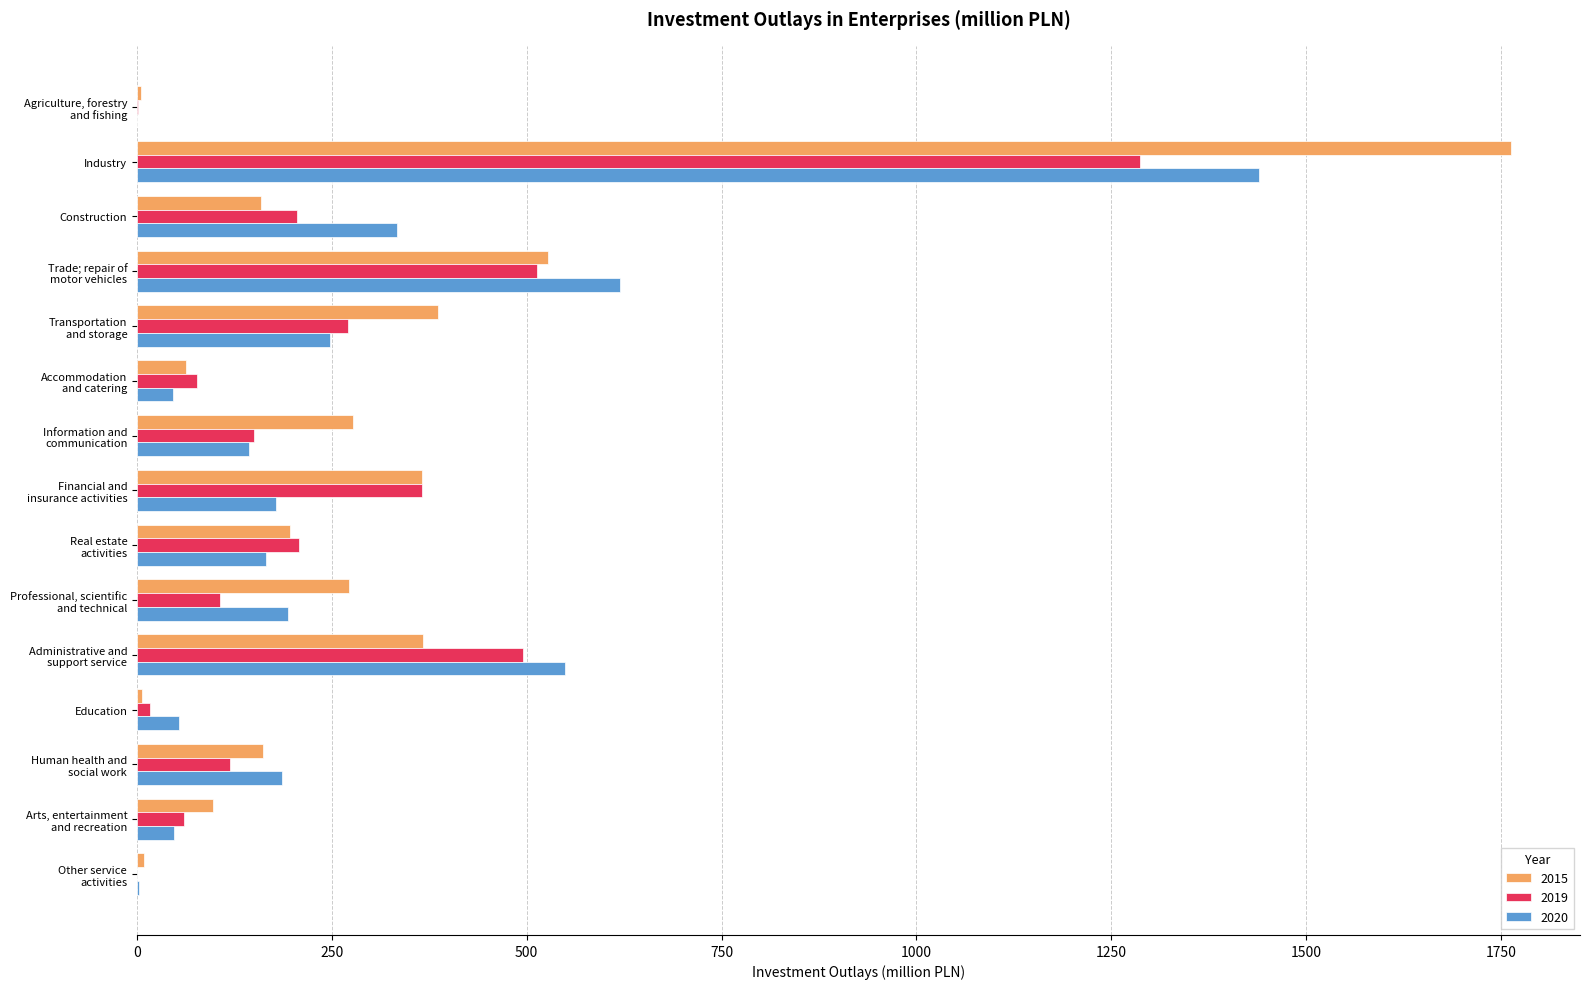

What value does the 2015 series have at Real estate
activities?

196.4